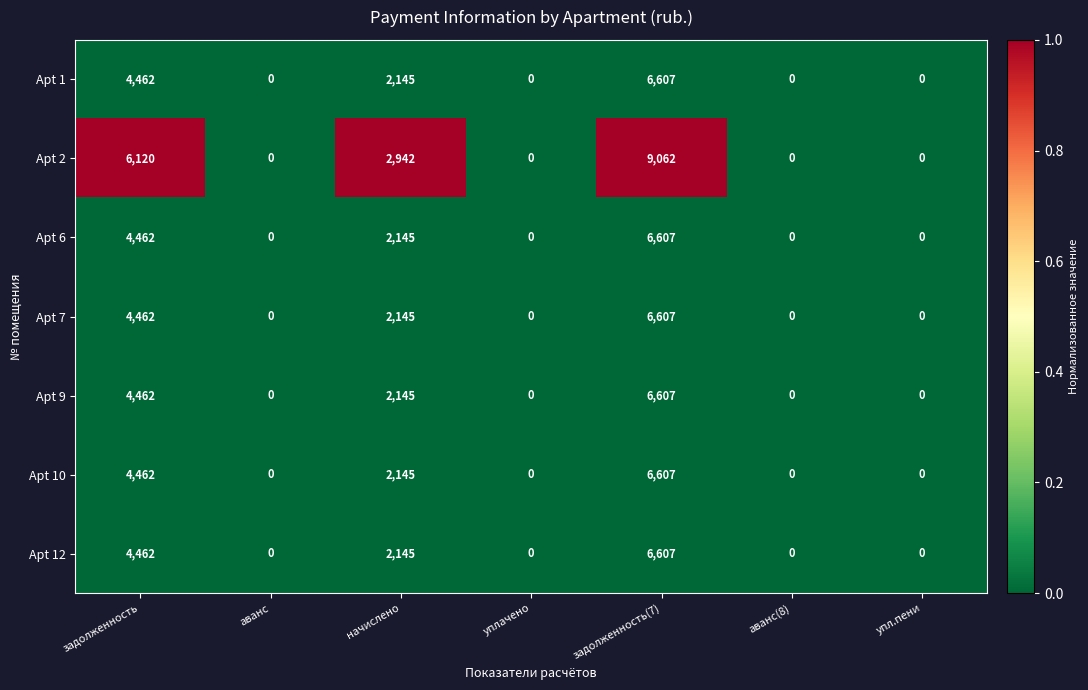

Between аванс and задолженность(7), which series saw the biggest shift?

Apt 2